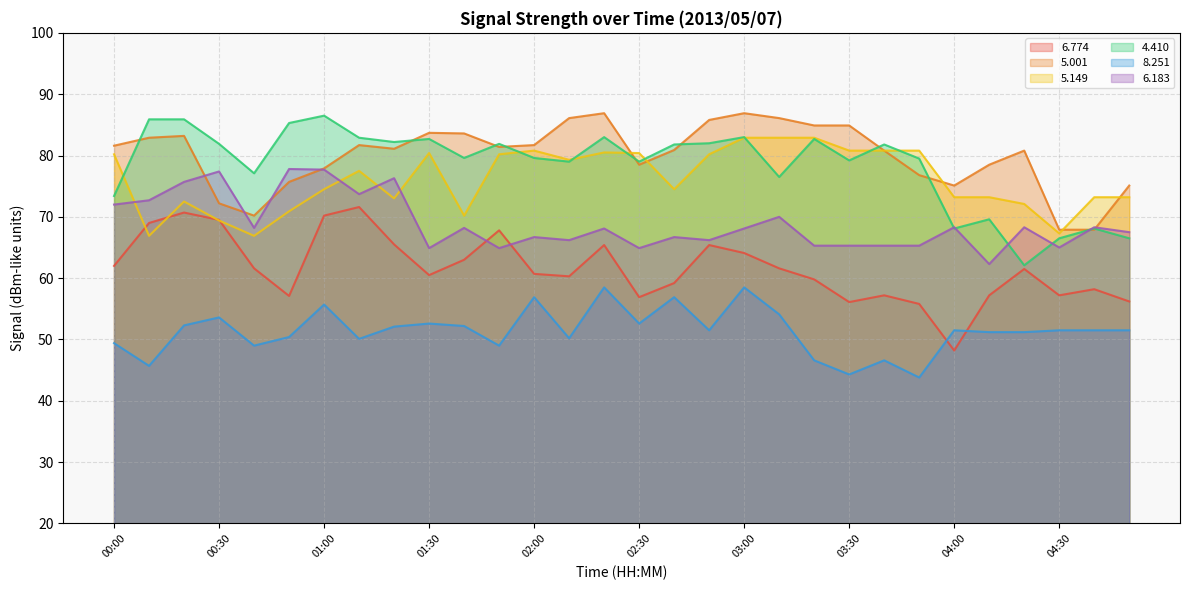

Which label corresponds to the largest value in the chart?

02:20